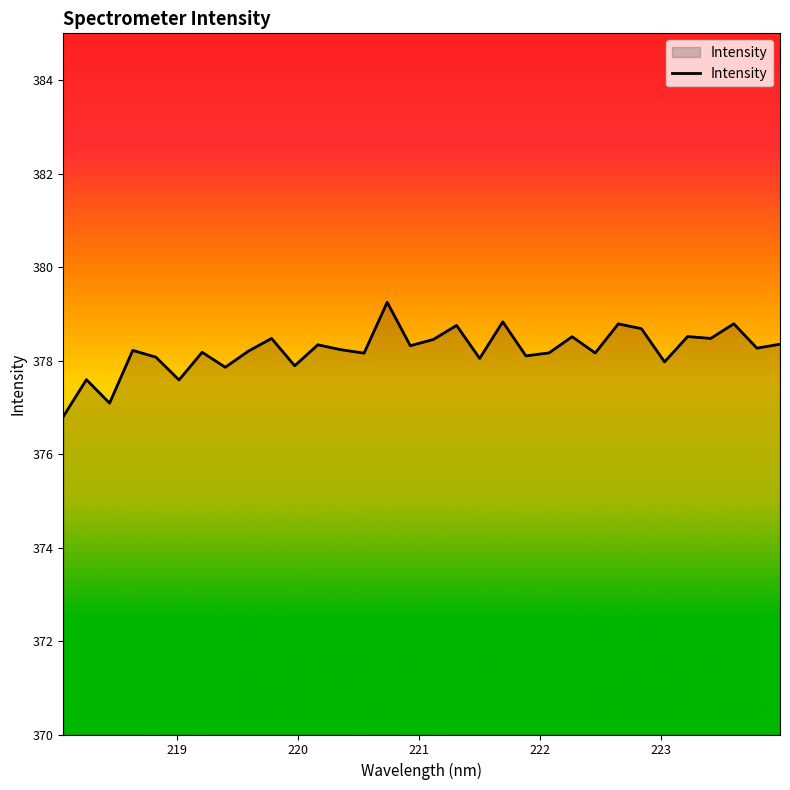

What is the maximum value shown in the chart?

379.2